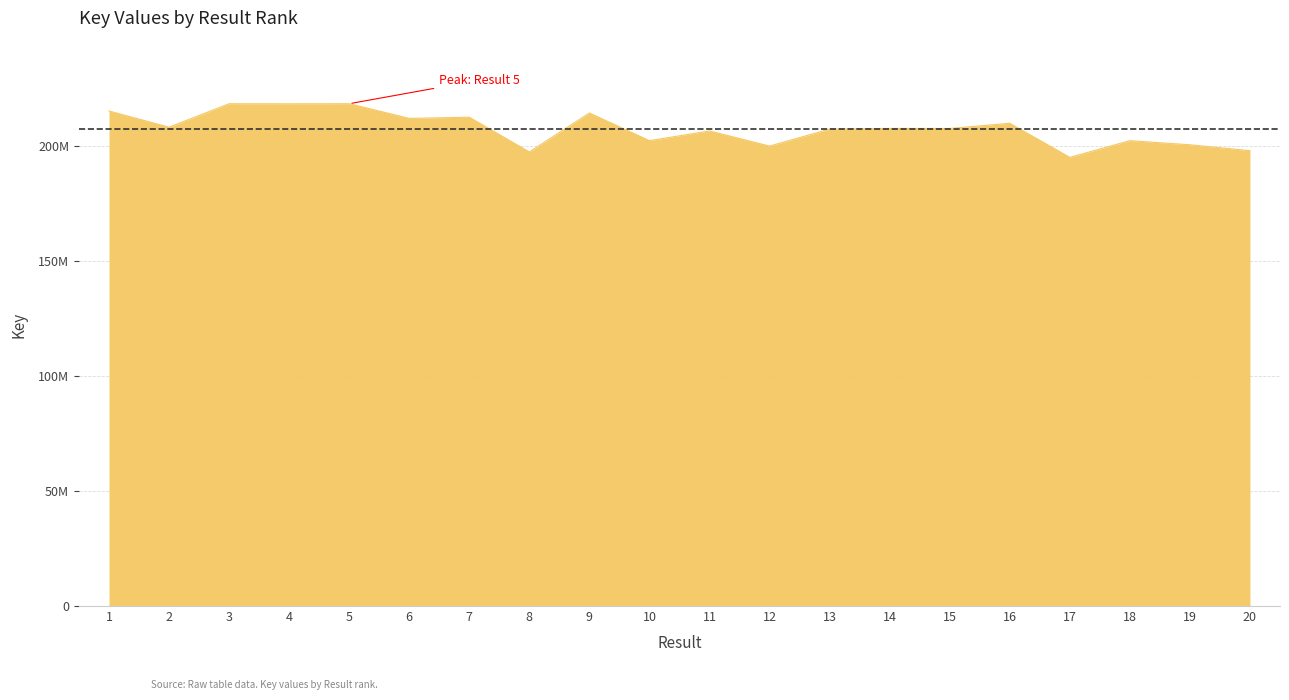

Is this an area chart (filled region under the line)?

Yes